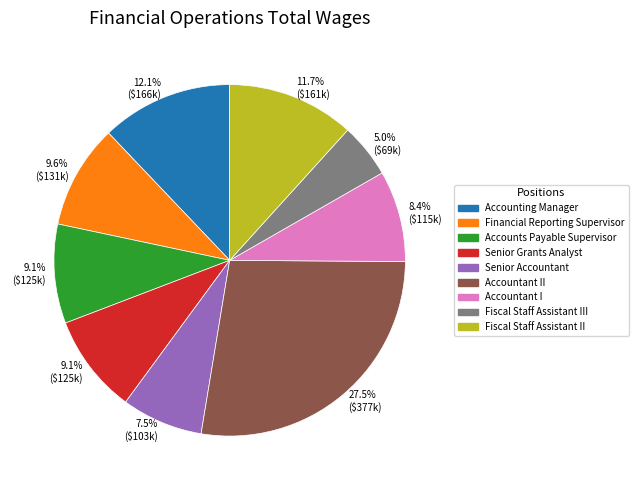

To the nearest percent, what portion does Accountant I represent?

8%